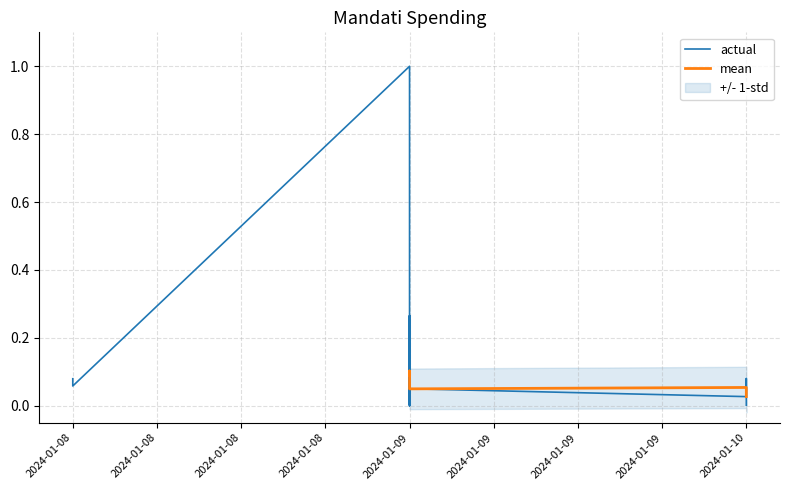

At which category does the chart reach its peak across all series?

2024-01-09